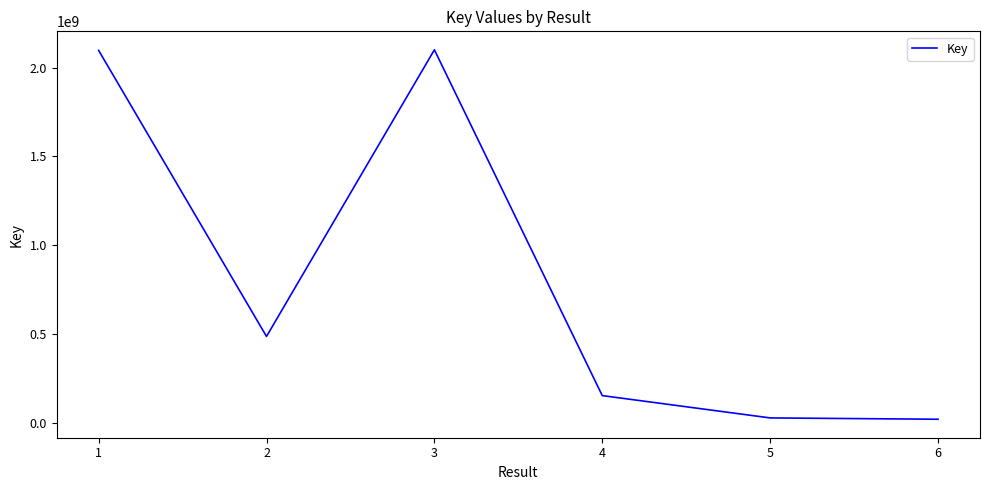

Between 1 and 2, which is larger?

1